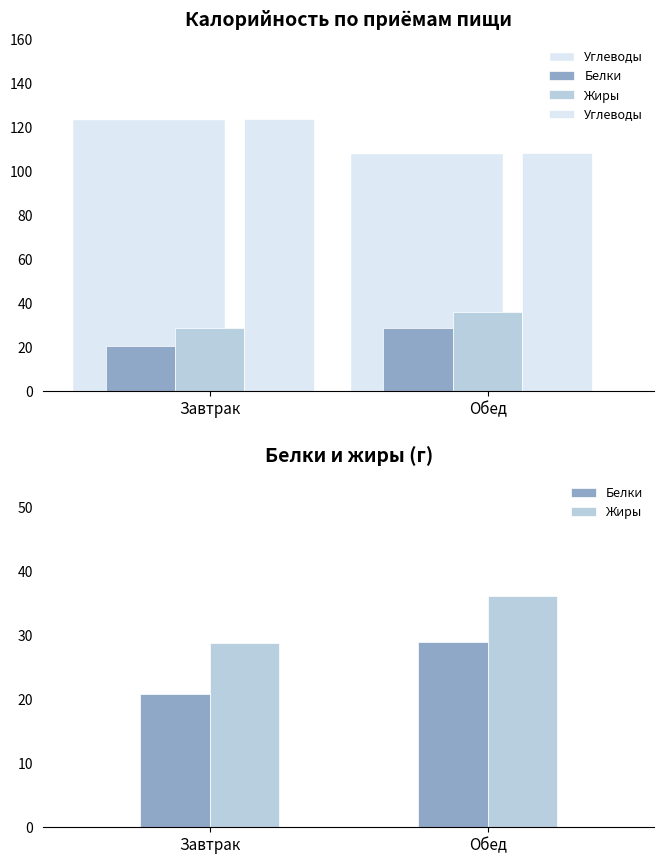

Which series changed the most between Завтрак and Обед?

Углеводы